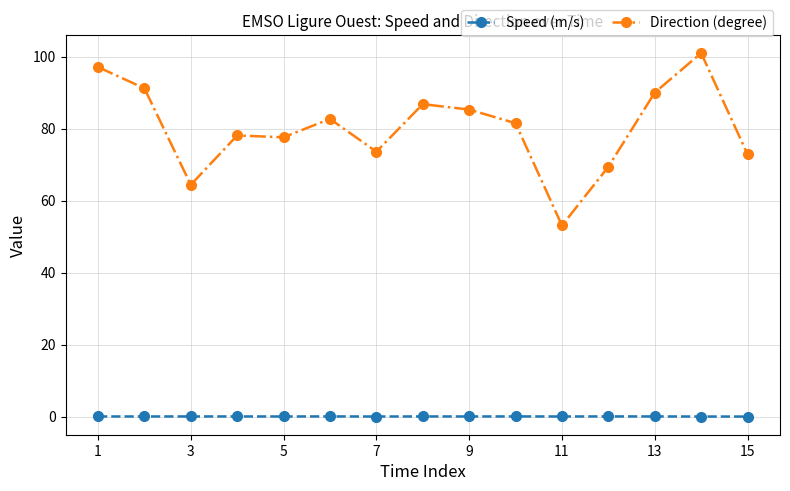

Which series has the widest spread of values?

Direction (degree)